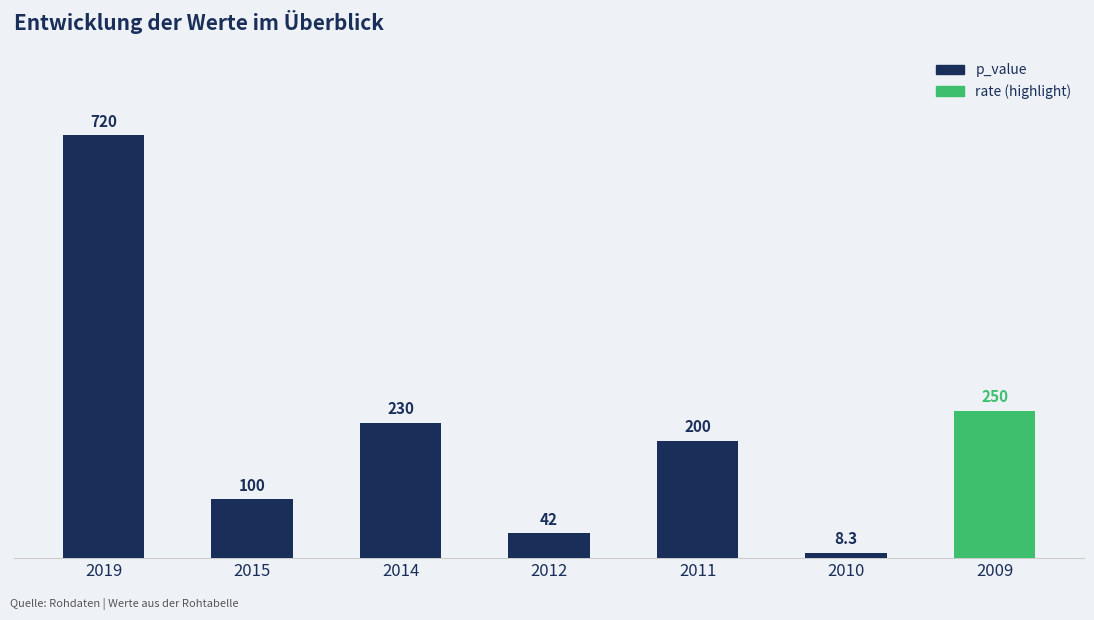

What is the change in value from 2014 to 2009?

+20.0